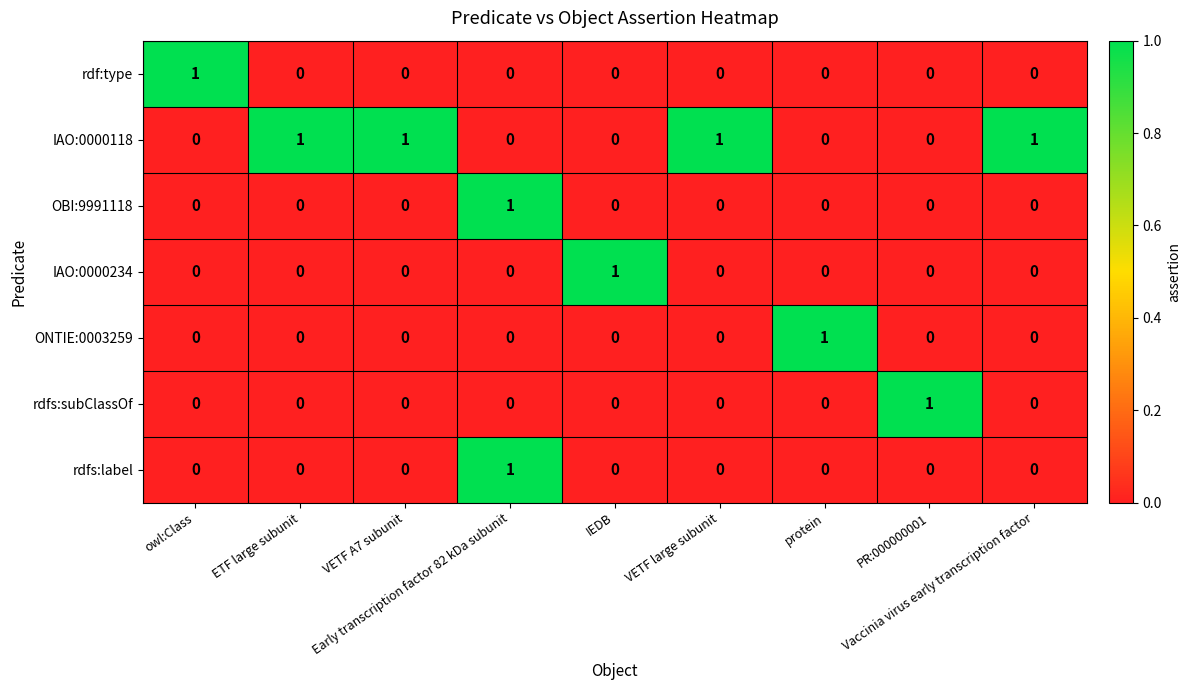

At which category is the sum across all series the highest?

Early transcription factor 82 kDa subunit